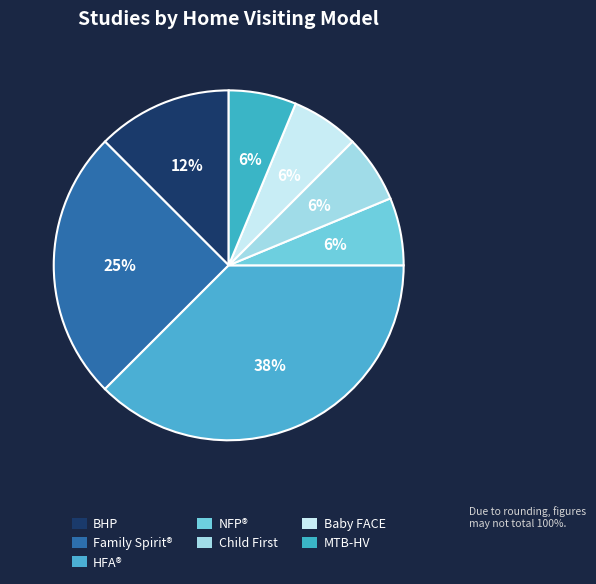

How many segments does this pie chart have?

7